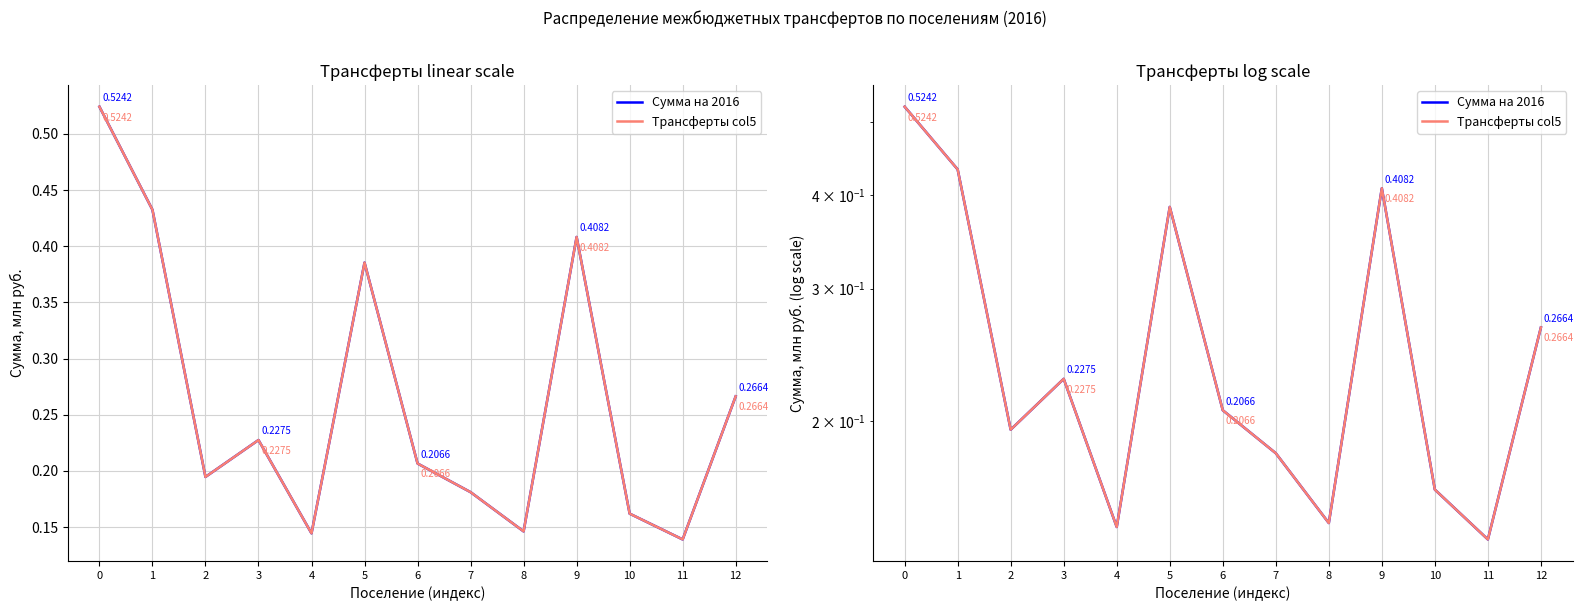

Which series has the widest spread of values?

Сумма на 2016